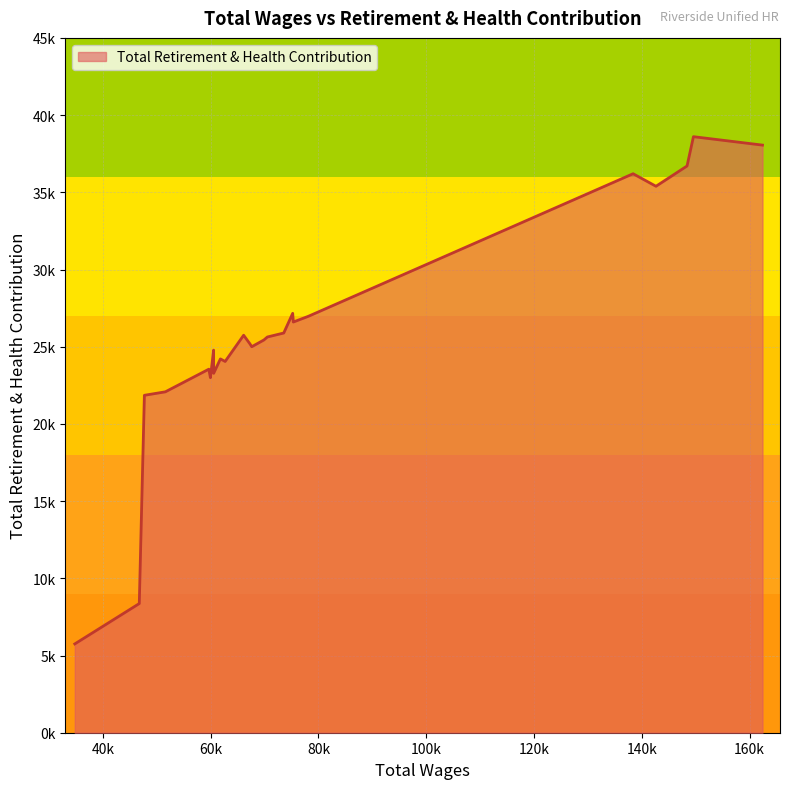

List the labels in order of value, largest first.

149571, 162385, 148385, 138376, 142621, 75217, 78122, 75329, 73554, 66113, 70518, 69870, 67283, 67616, 60544, 61802, 62682, 59656, 60551, 59948, 51589, 47698, 46751, 34783